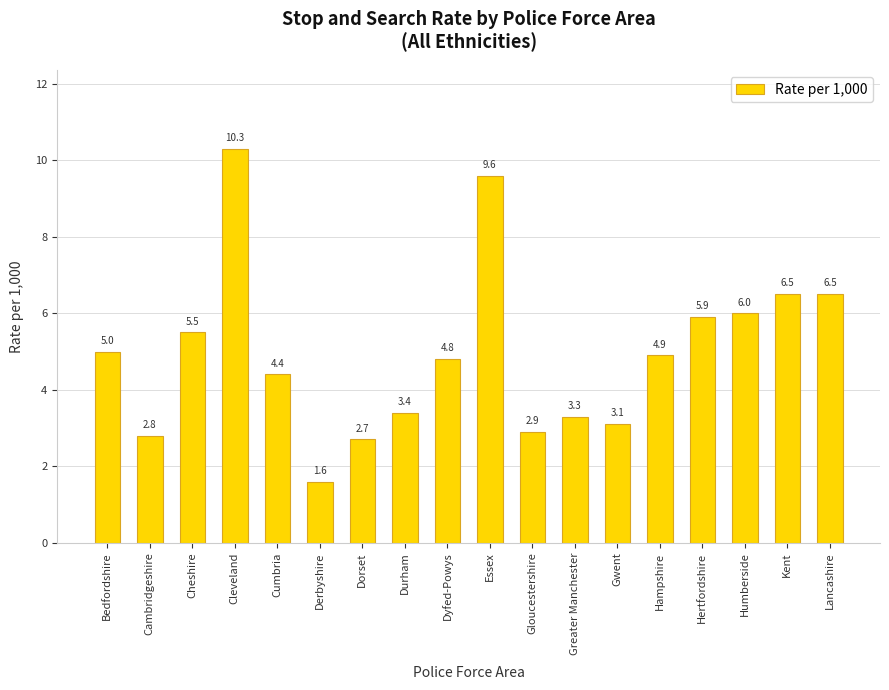

Which has a higher value, Cheshire or Cleveland?

Cleveland